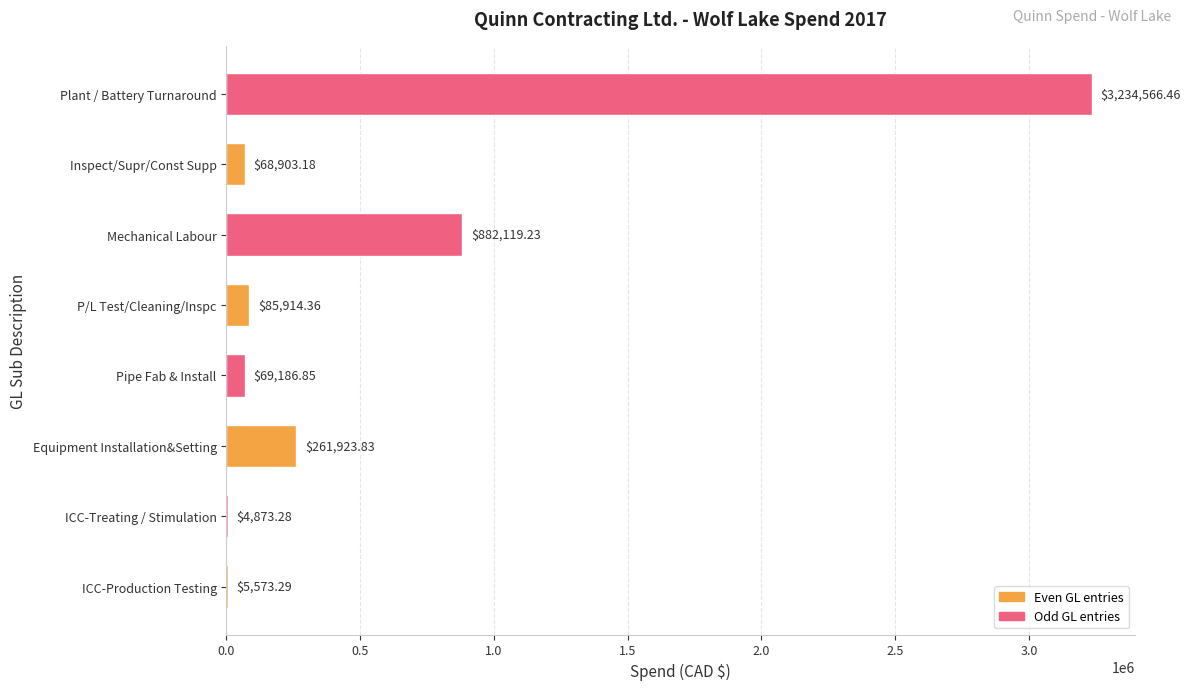

Which label corresponds to the largest value in the chart?

Plant / Battery Turnaround